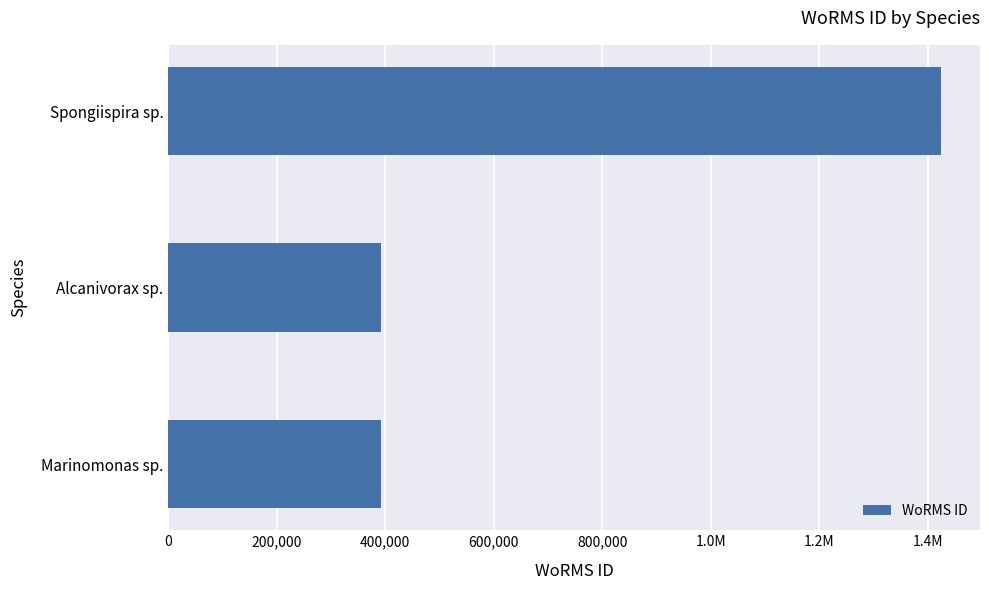

Are the bars horizontal?

Yes